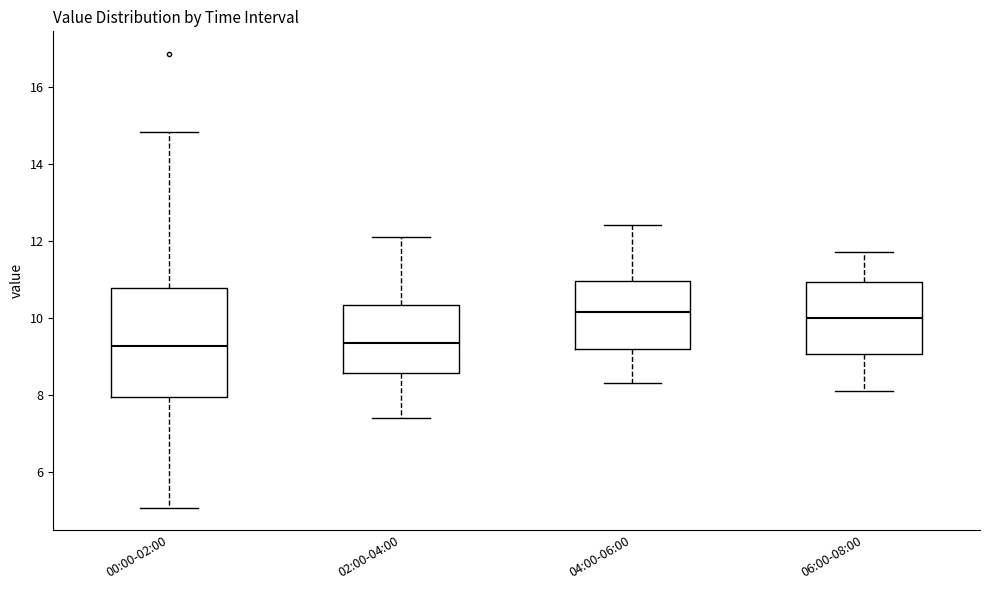

Comparing the boxes themselves (not the whiskers), which one is the tallest?

00:00-02:00